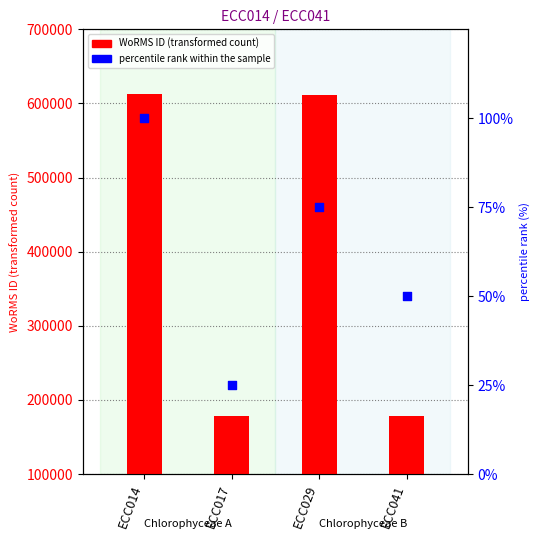

What are all the series names shown in the legend?

WoRMS ID, percentile rank within the sample